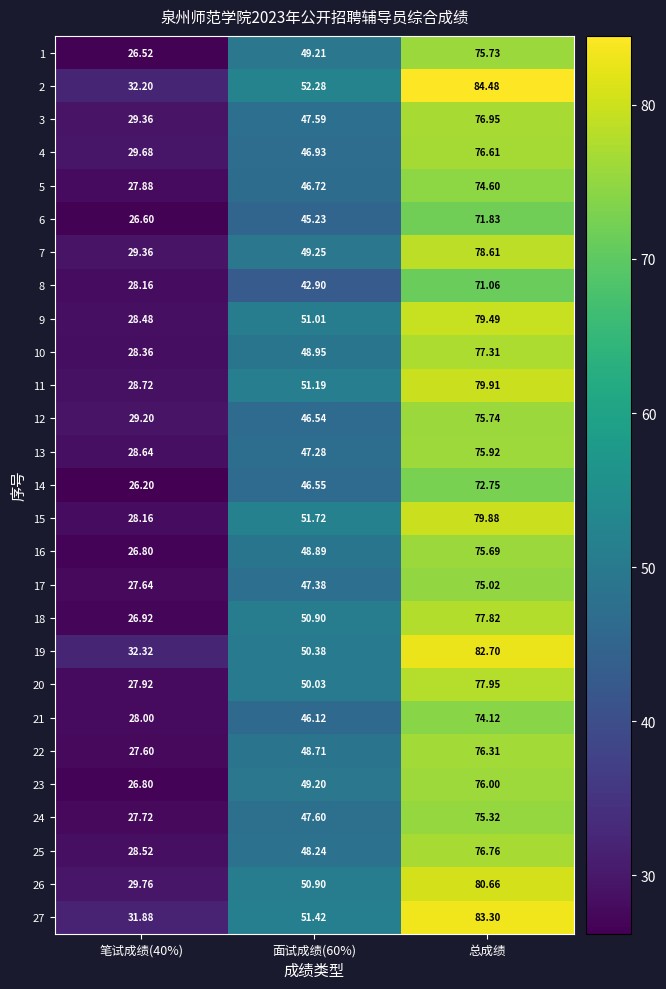

At which category is the sum across all series the highest?

总成绩